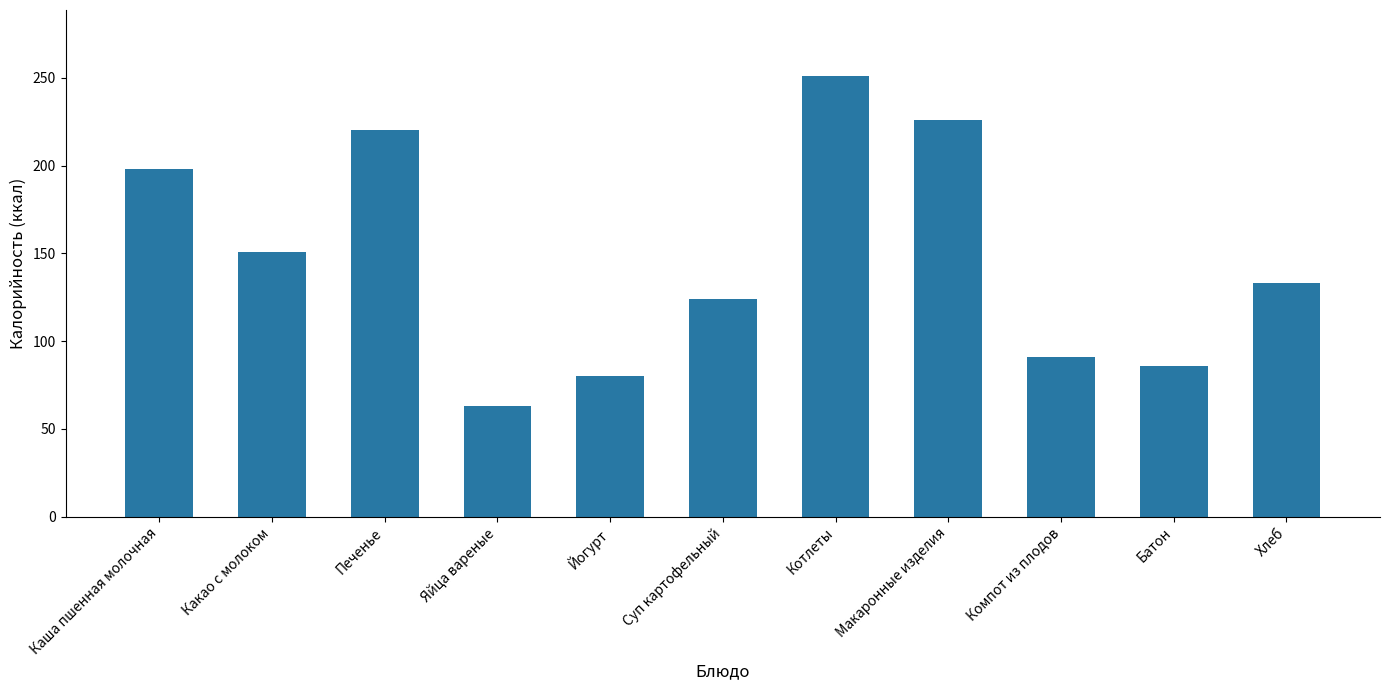

Approximately how many times larger is the value at Макаронные изделия compared to Хлеб?

1.7